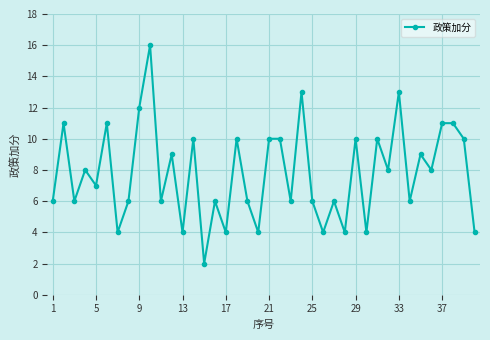

What is the difference between the second highest and second lowest values?

9